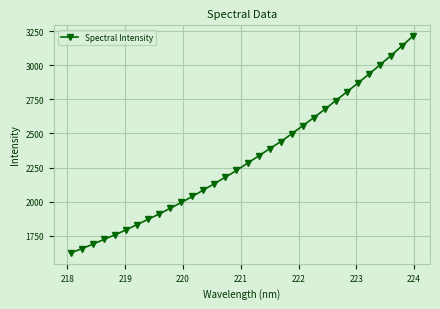

True or false: the data has more than 2 interior local peaks.

False